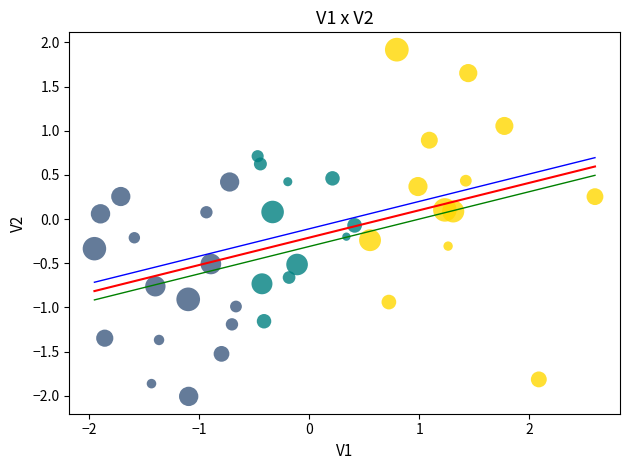

What is the range of X values (max minus min)?

4.5